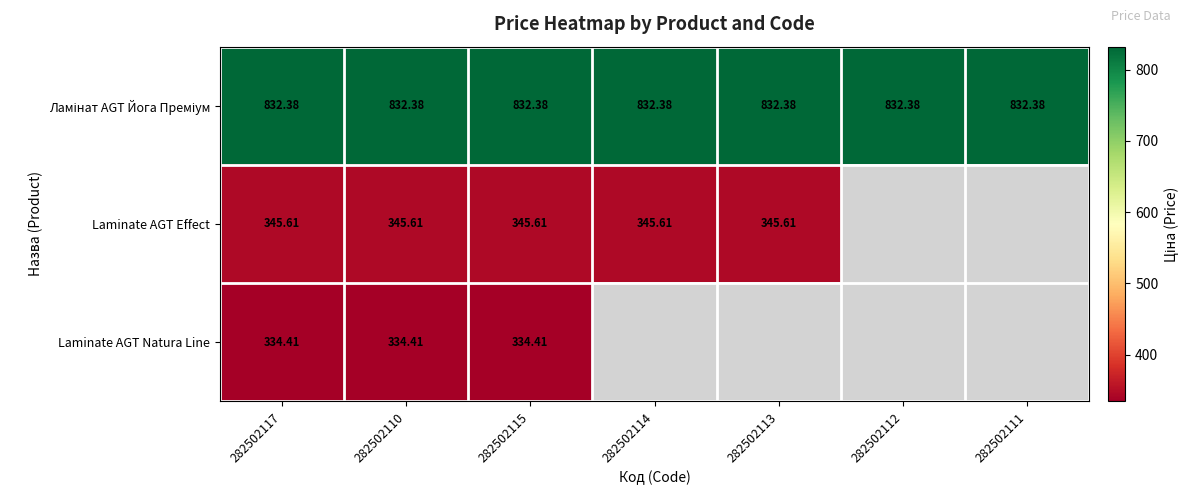

At which category is the sum across all series the highest?

282502117